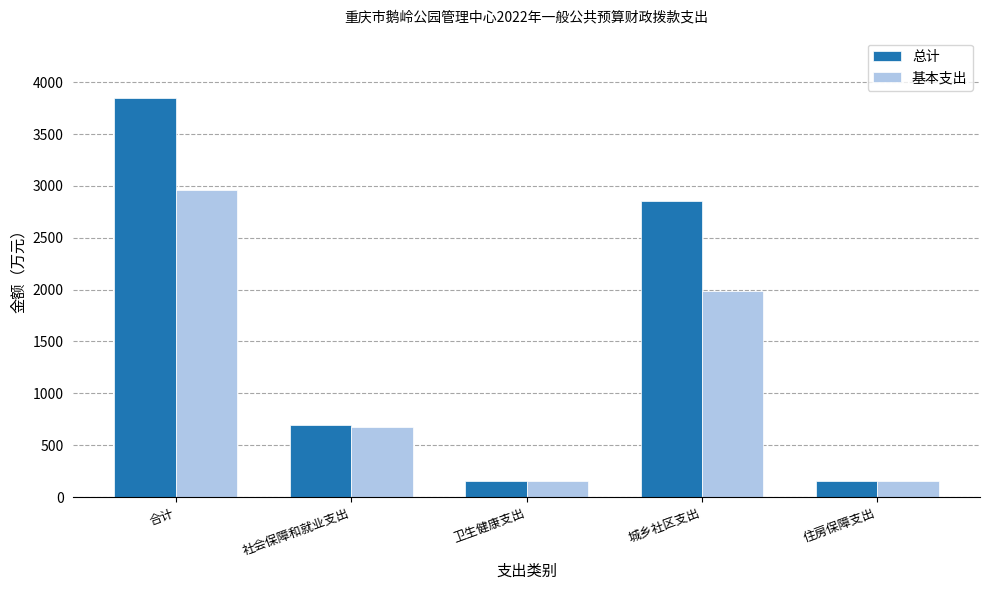

At which label is 基本支出 closest to 1556?

城乡社区支出